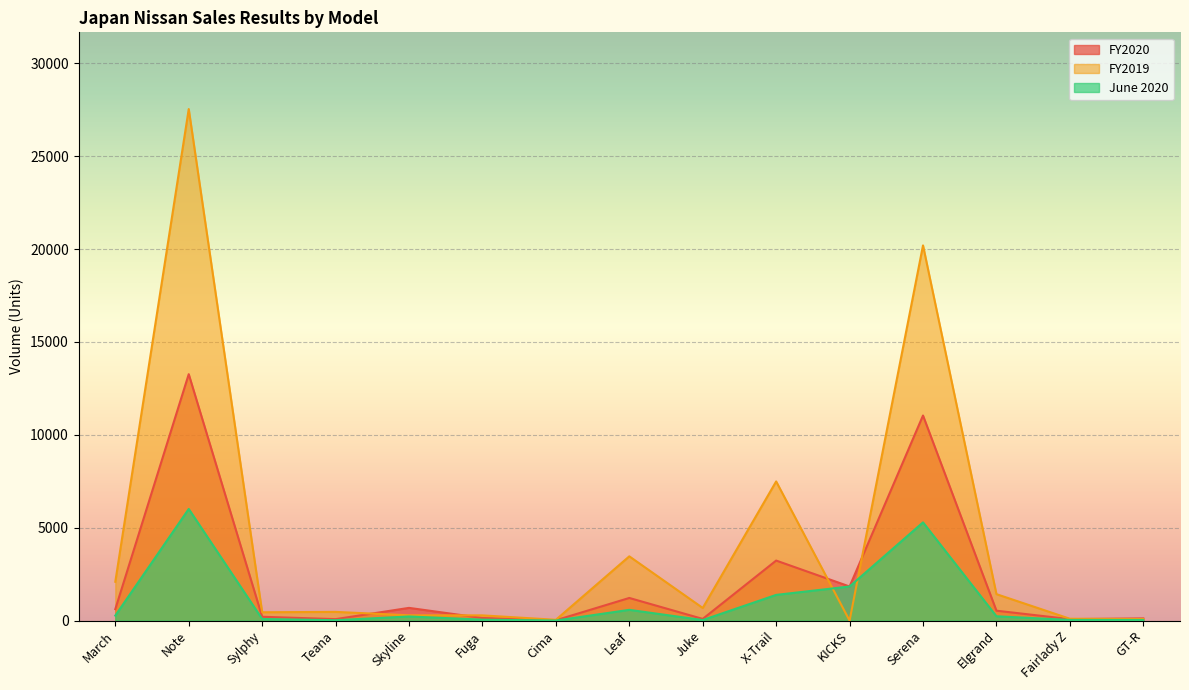

Rank the series by their average value, from highest to lowest.

FY2019, FY2020, June 2020